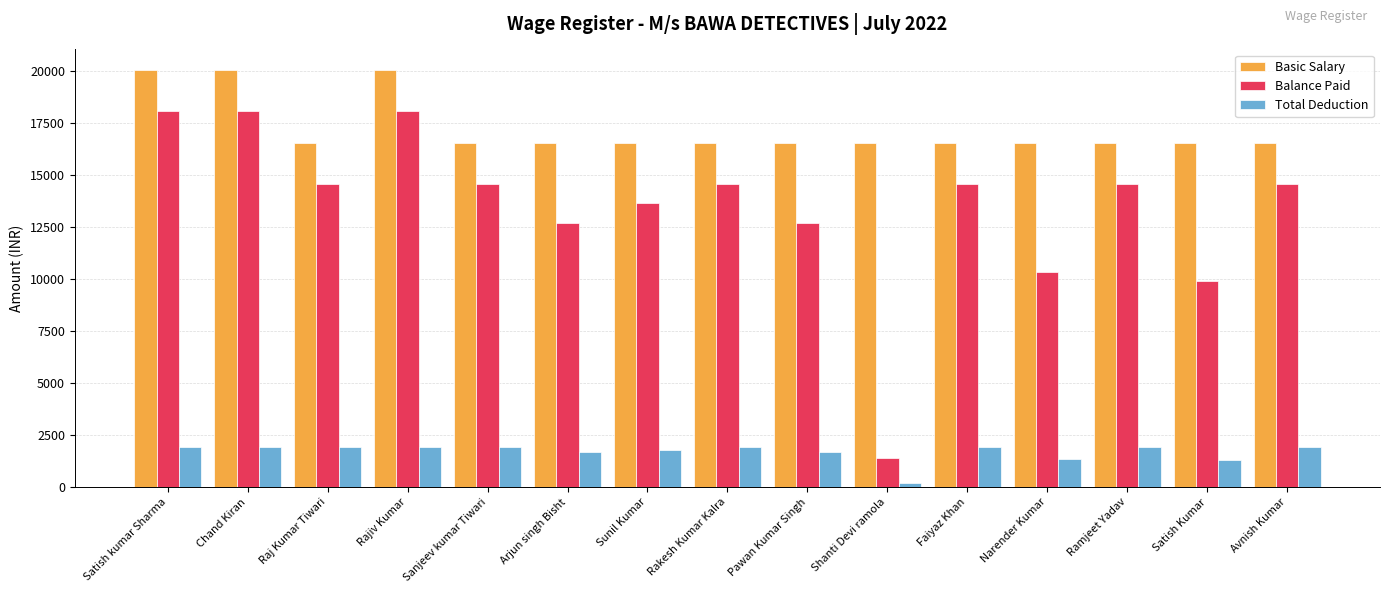

Is the value of Basic Salary at Chand Kiran greater than the value of Total Deduction at Avnish Kumar?

Yes